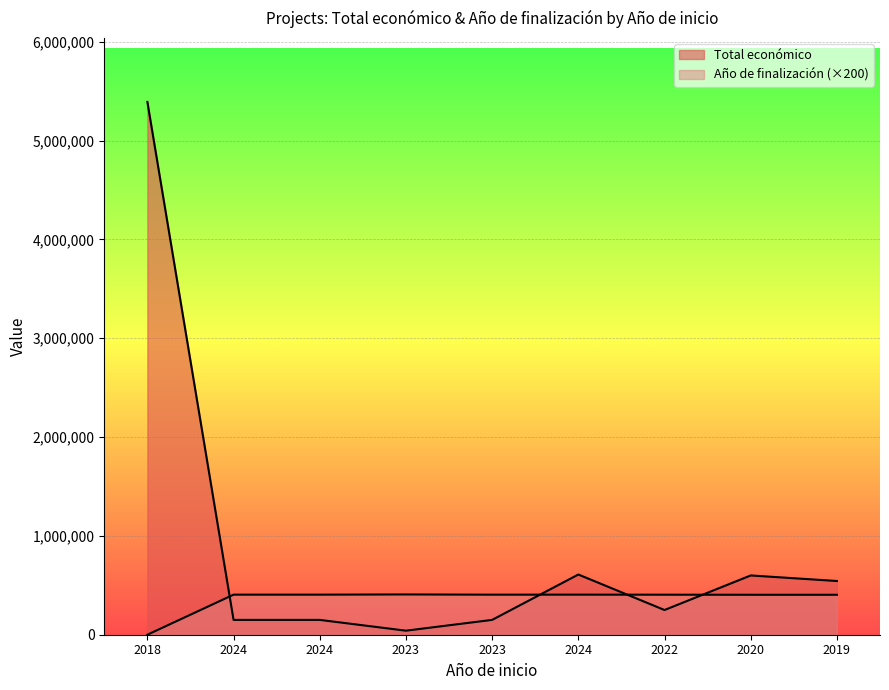

Does the chart display data point markers on the line(s)?

No